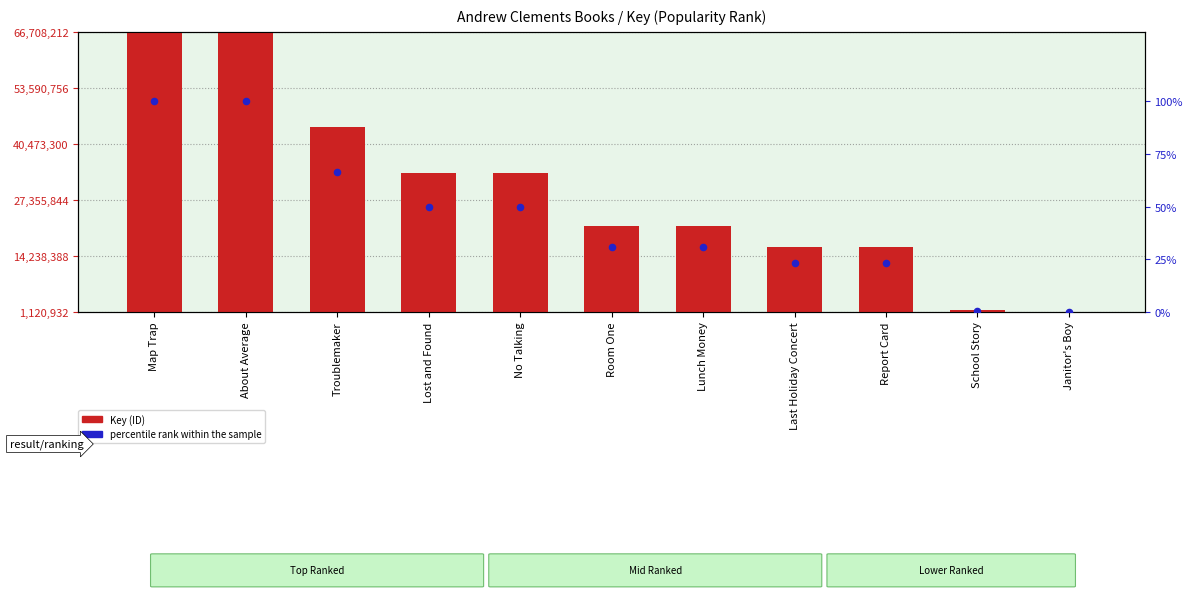

What are all the series names shown in the legend?

Key (ID), percentile rank within the sample